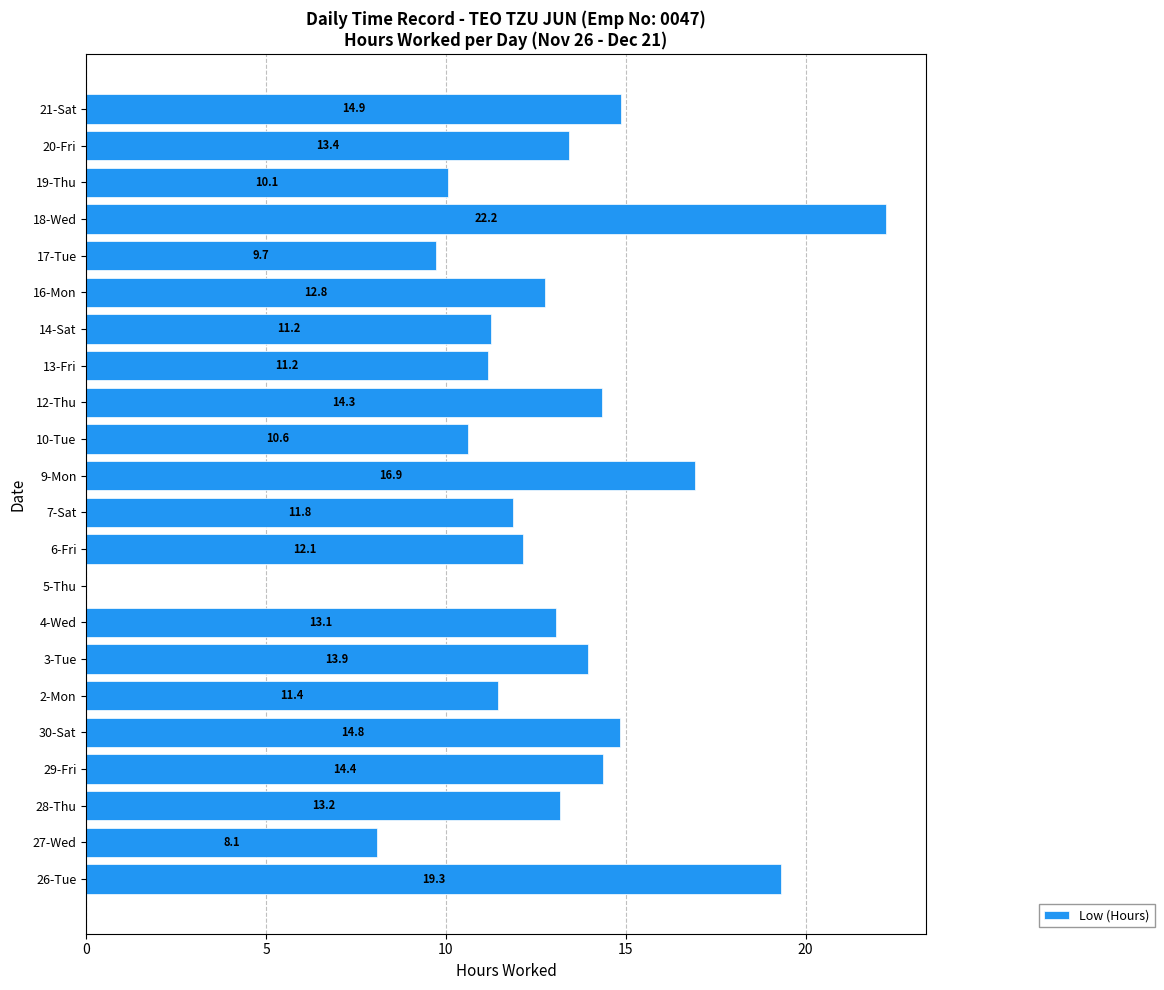

Are the bars horizontal?

Yes